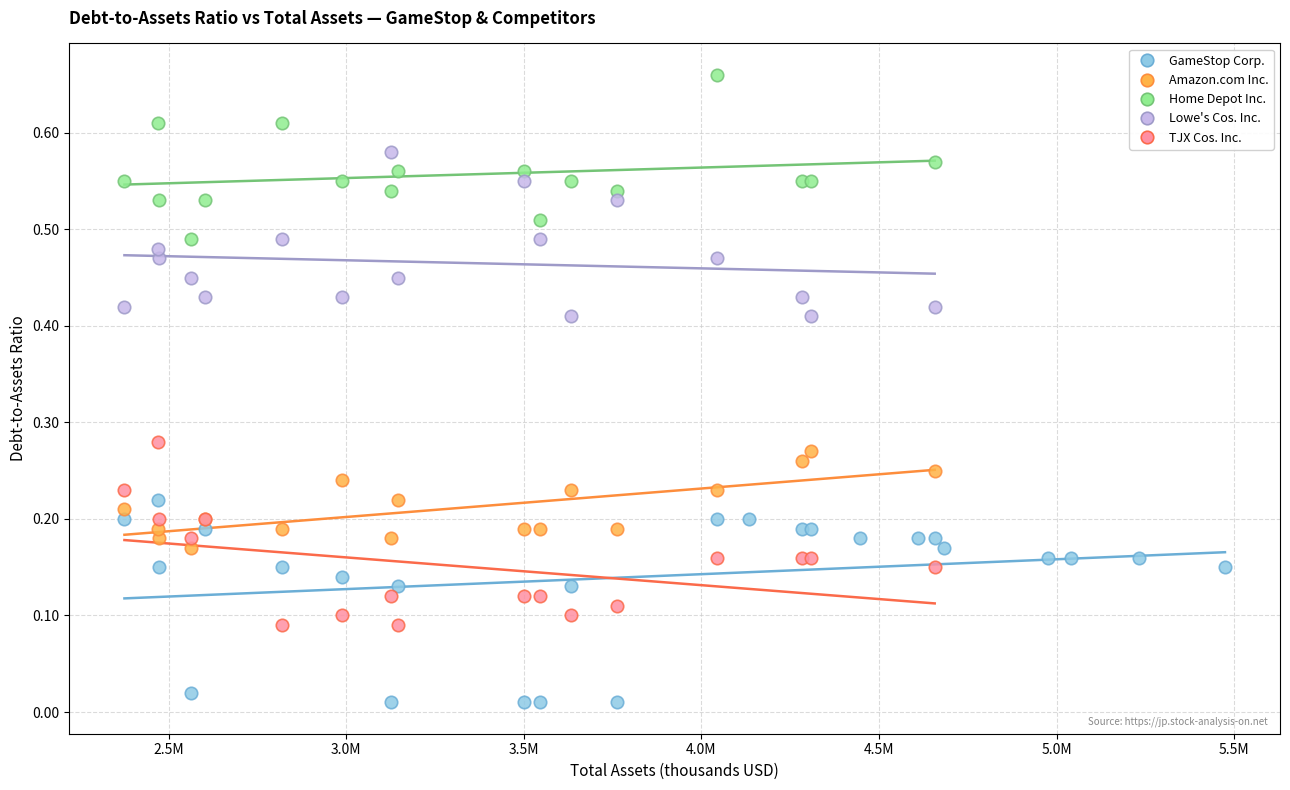

Which series contains the lowest Y value?

GameStop Corp.